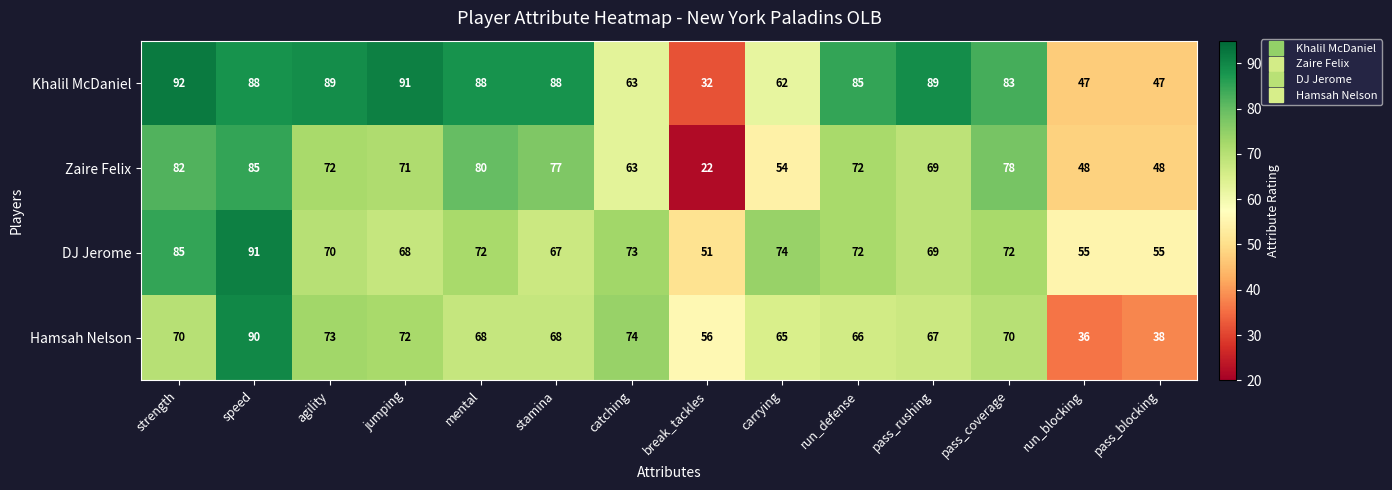

True or false: Hamsah Nelson has a value of 65 at carrying.

True